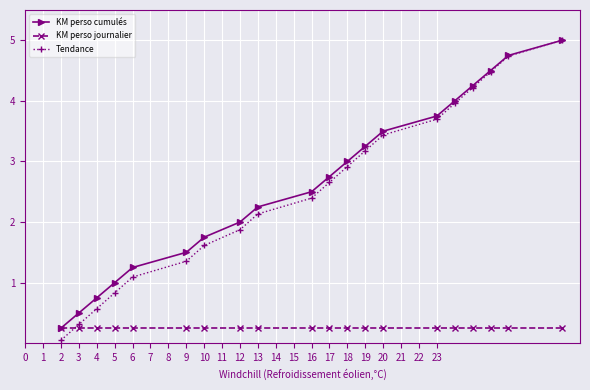

True or false: Tendance and KM perso journalier intersect in this chart.

True